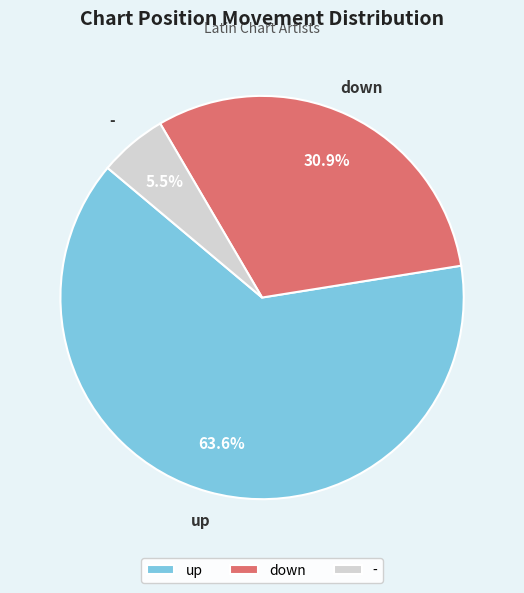

What is the smallest slice in the pie chart?

-